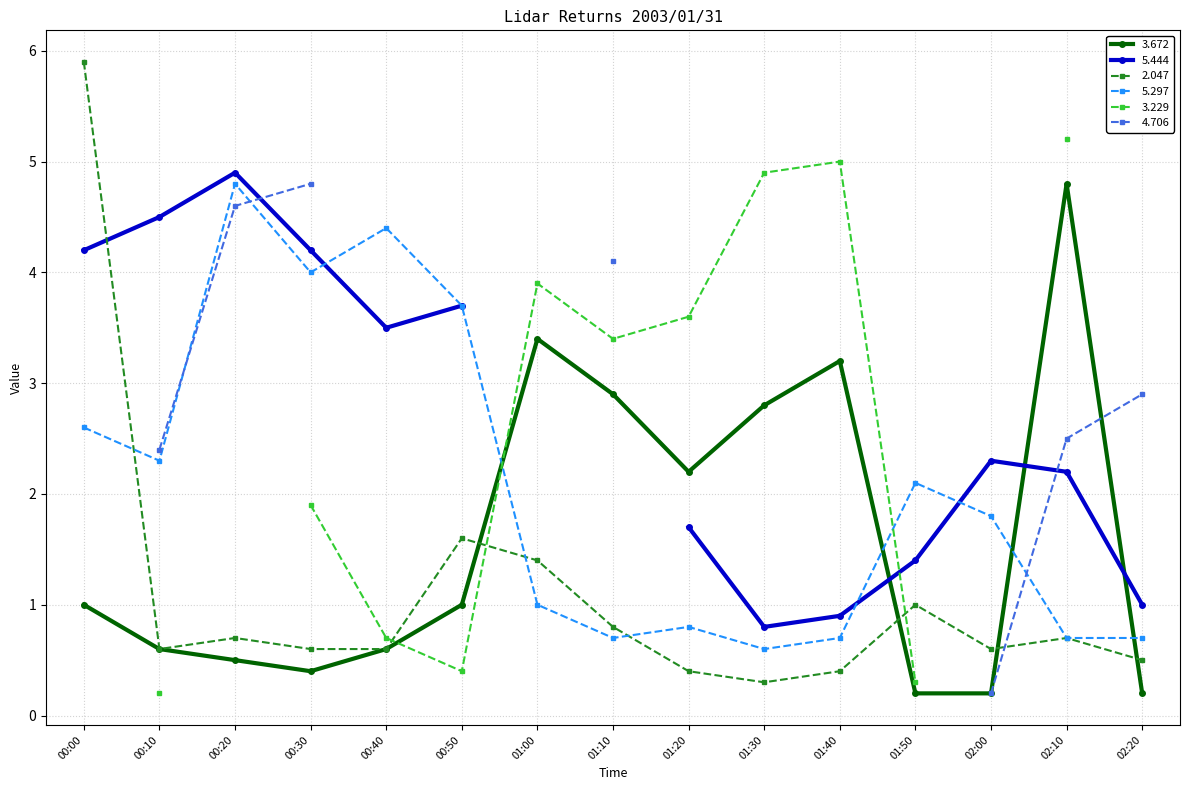

What is the value of the 5.297 point at the 1st from the left?

2.6